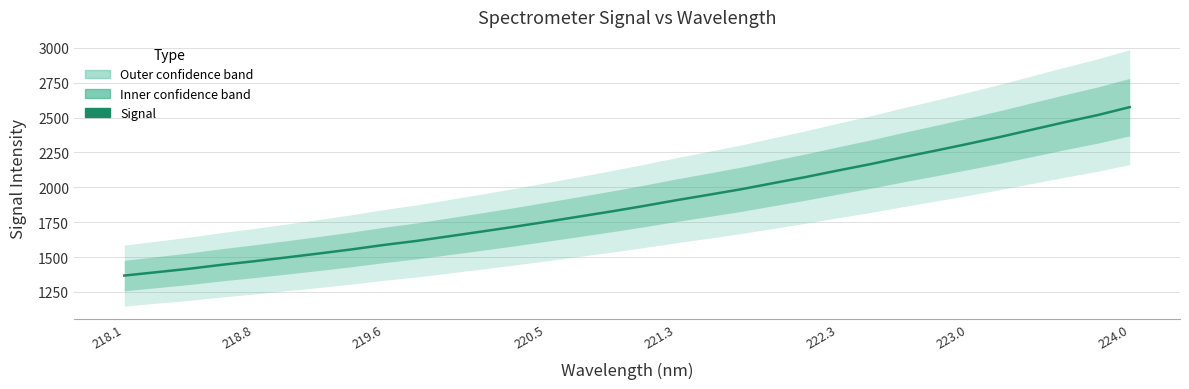

What is the minimum value shown in the chart?

1366.9